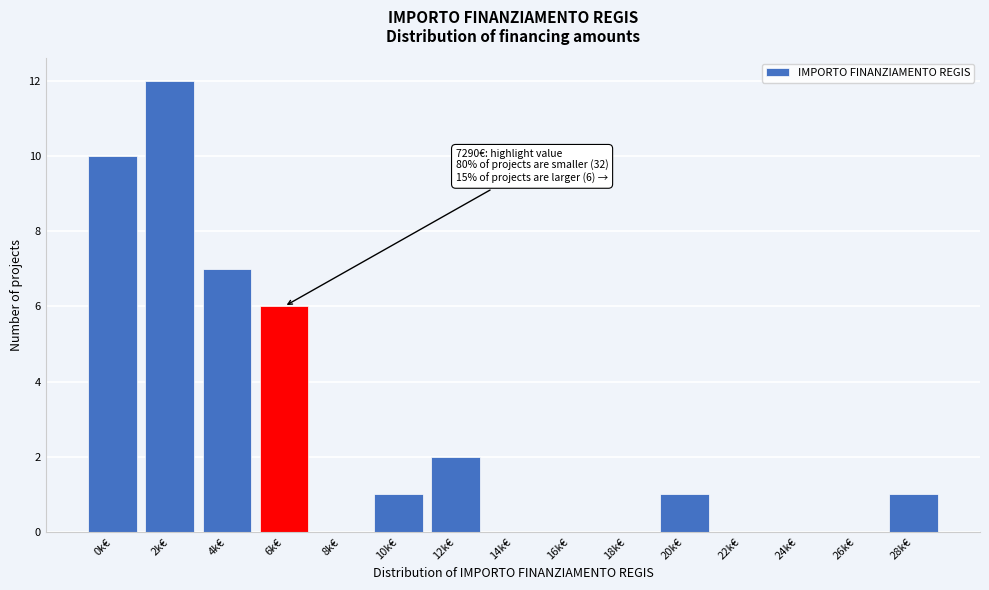

Reading right to left, extract all data points from this chart.

28k€=1	26k€=0	24k€=0	22k€=0	20k€=1	18k€=0	16k€=0	14k€=0	12k€=2	10k€=1	8k€=0	6k€=6	4k€=7	2k€=12	0k€=10